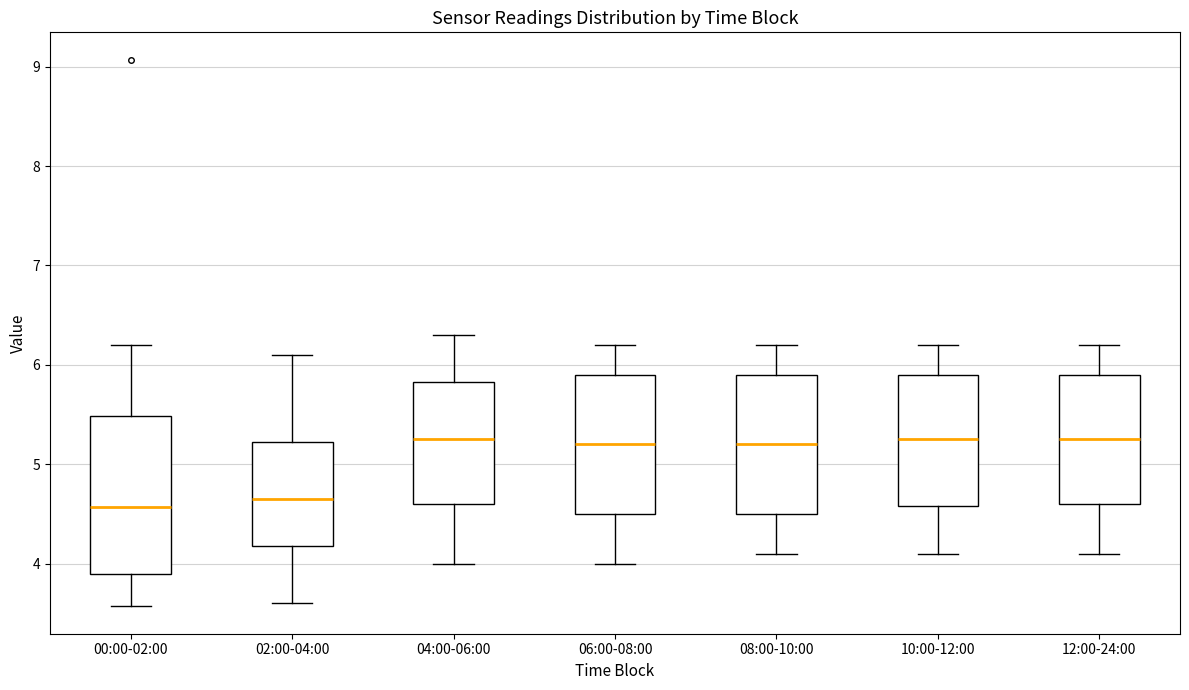

Comparing the boxes themselves (not the whiskers), which one is the tallest?

00:00-02:00